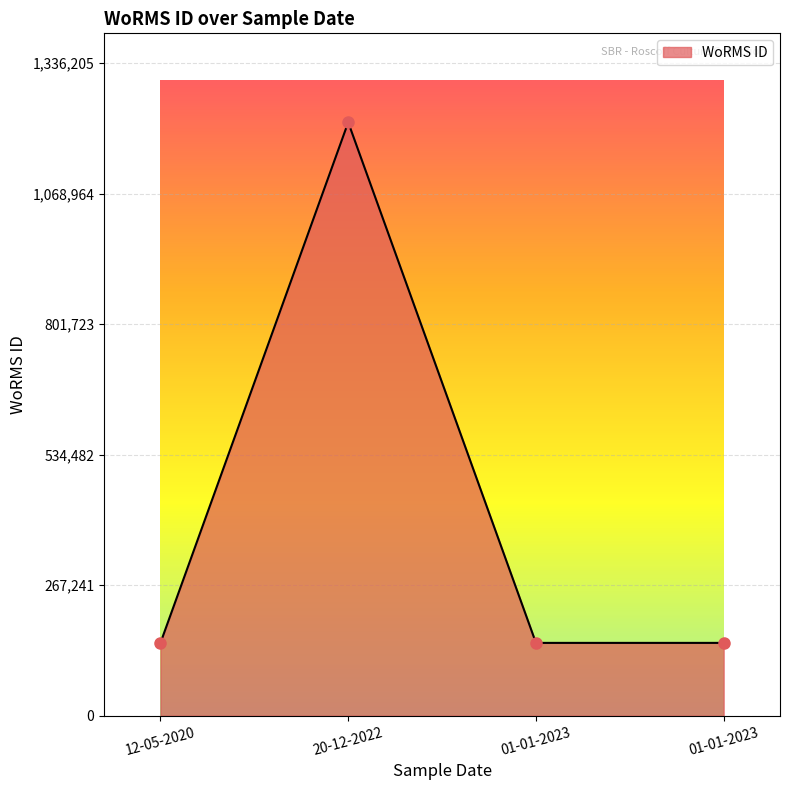

Is it true that the value at 20-12-2022 is 251072?

False